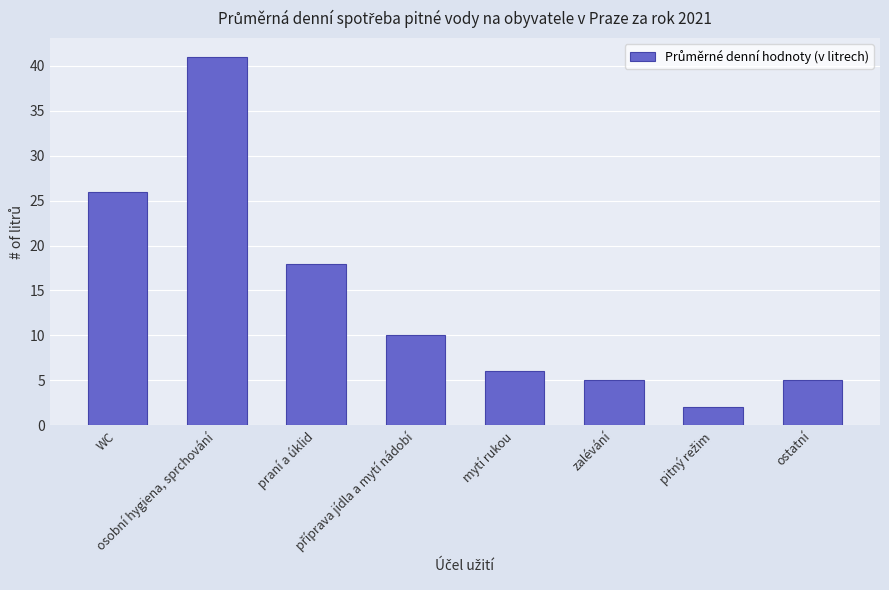

At which label does the data first exceed 10?

WC